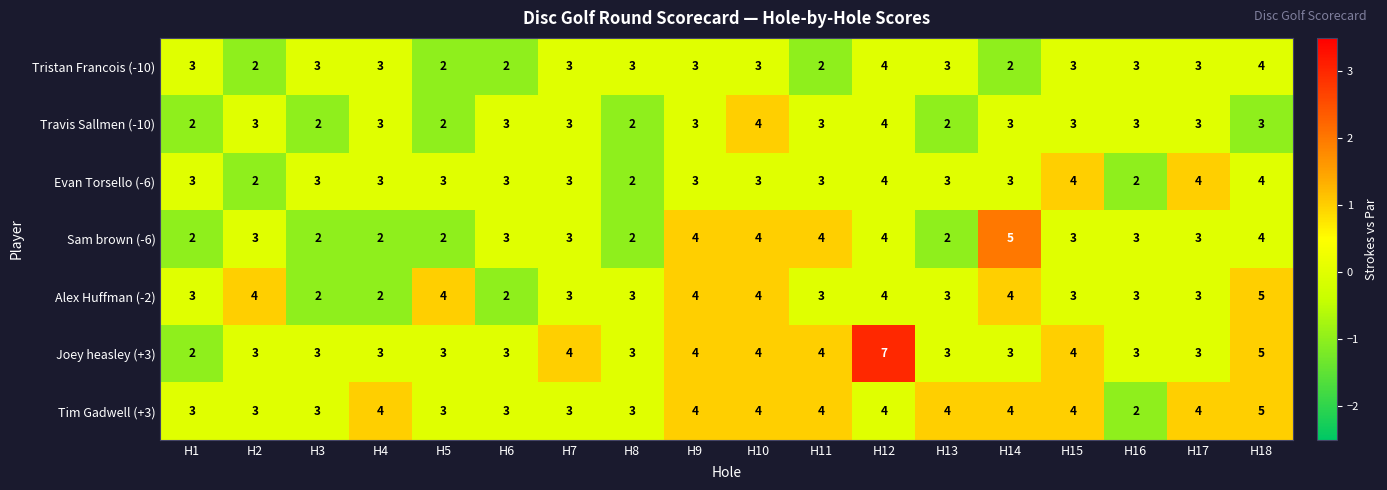

What is the difference between the Joey heasley (+3) values at H12 and H10?

3